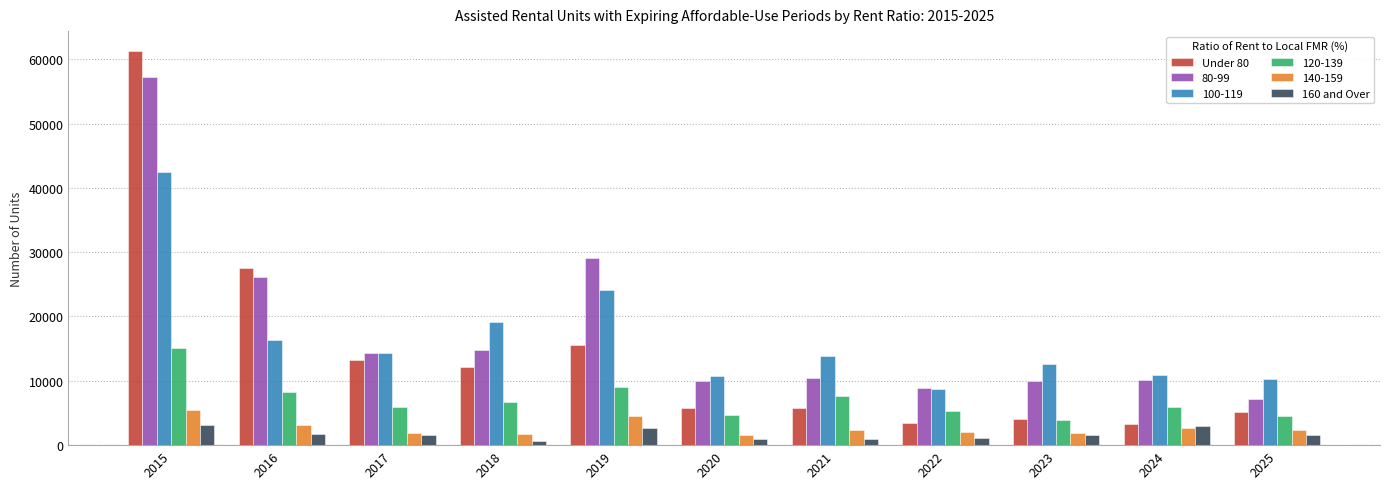

What is the sum of all Under 80 values?

157100